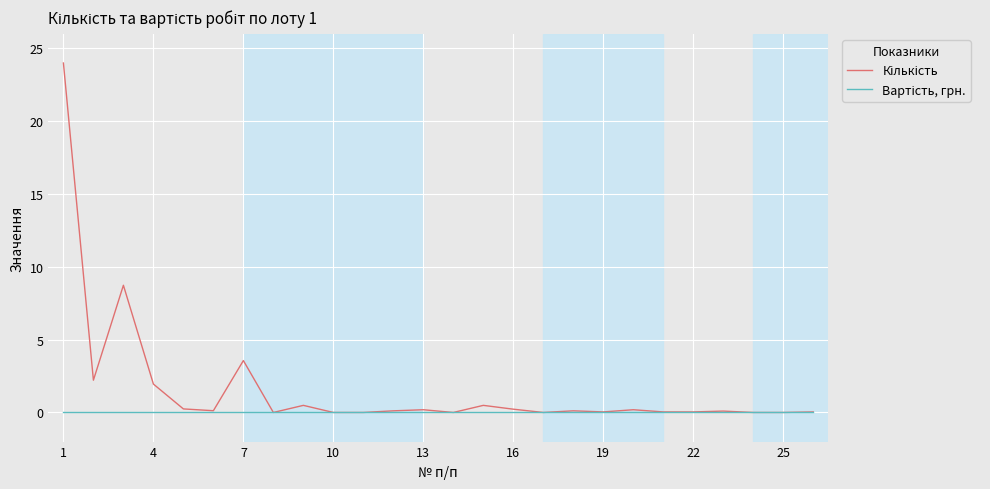

What is the maximum value shown in the chart?

24.0